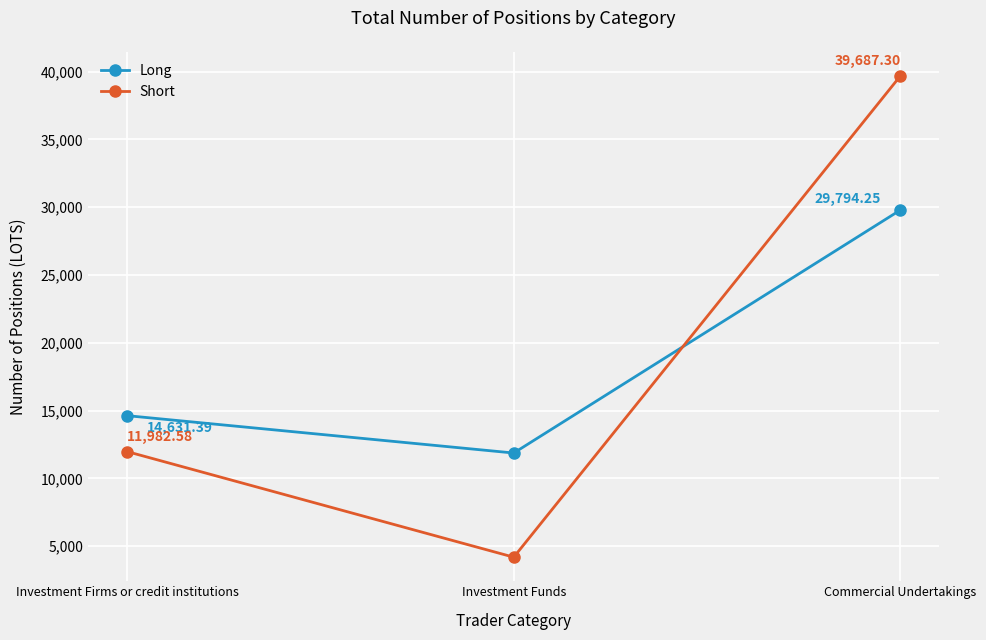

At which category does the chart reach its minimum across all series?

Investment Funds